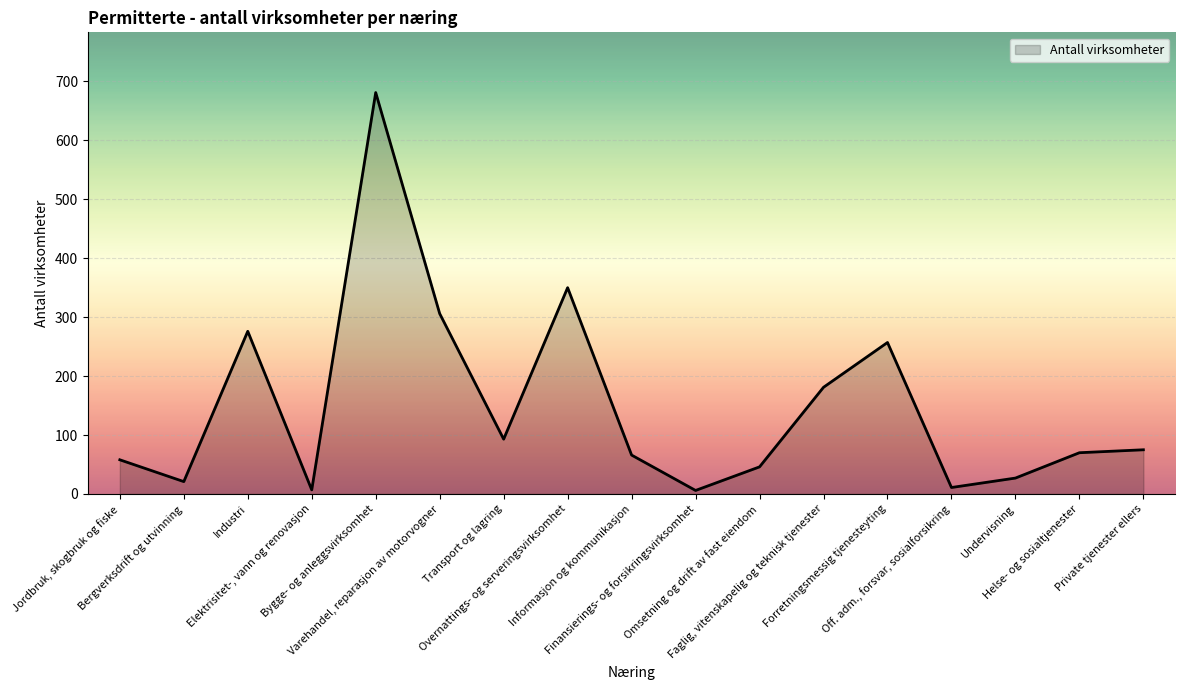

True or false: the data has more than 0 interior local peaks.

True